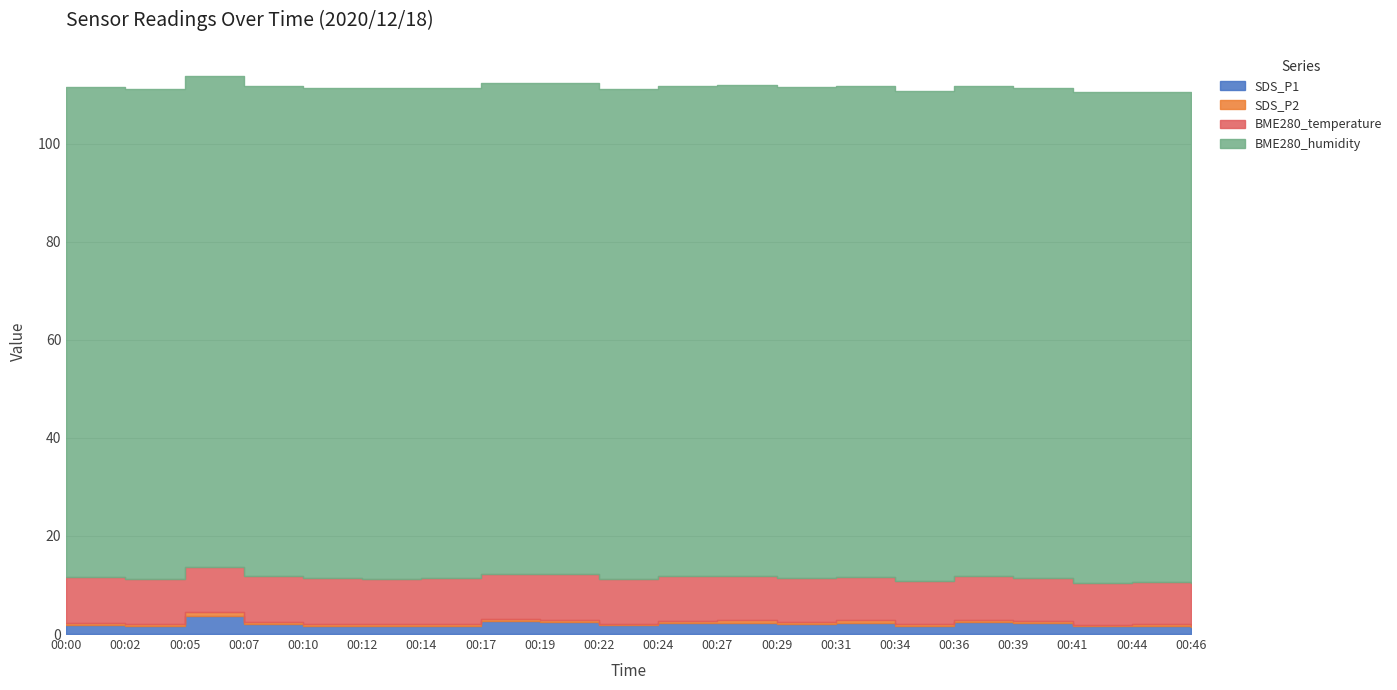

At how many categories does at least one series exceed 5?

20